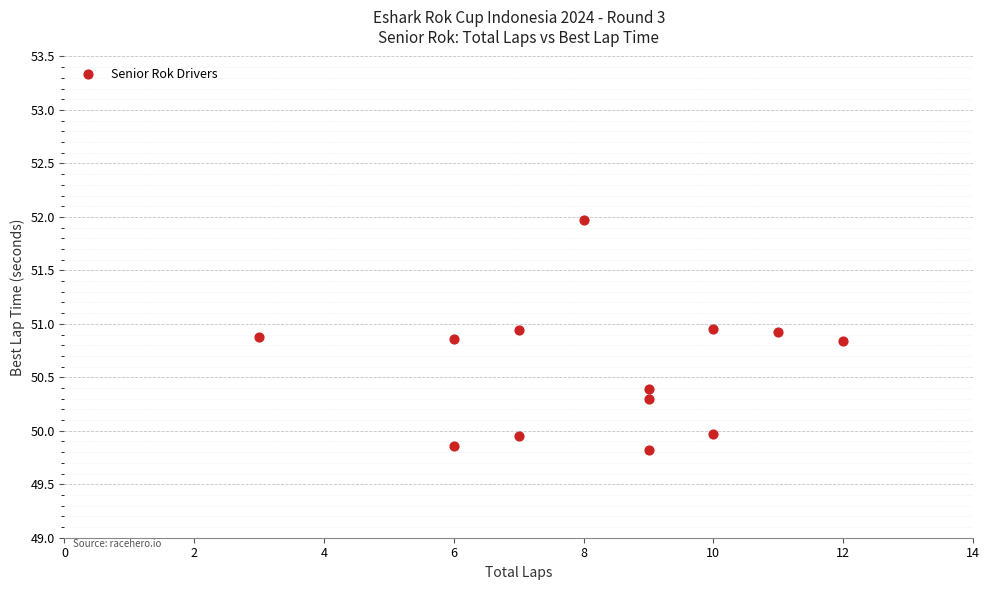

What is the range of Y values (max minus min)?

2.2